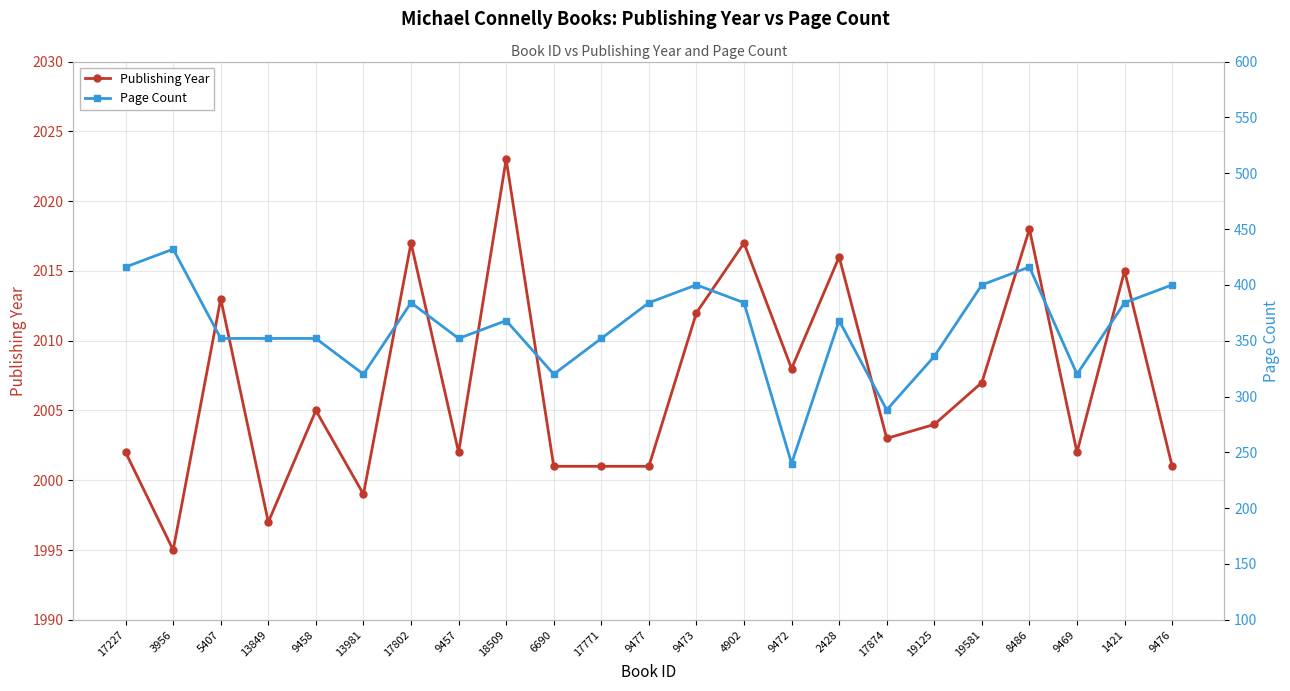

Where is Page Count nearest to the value 336?

19125